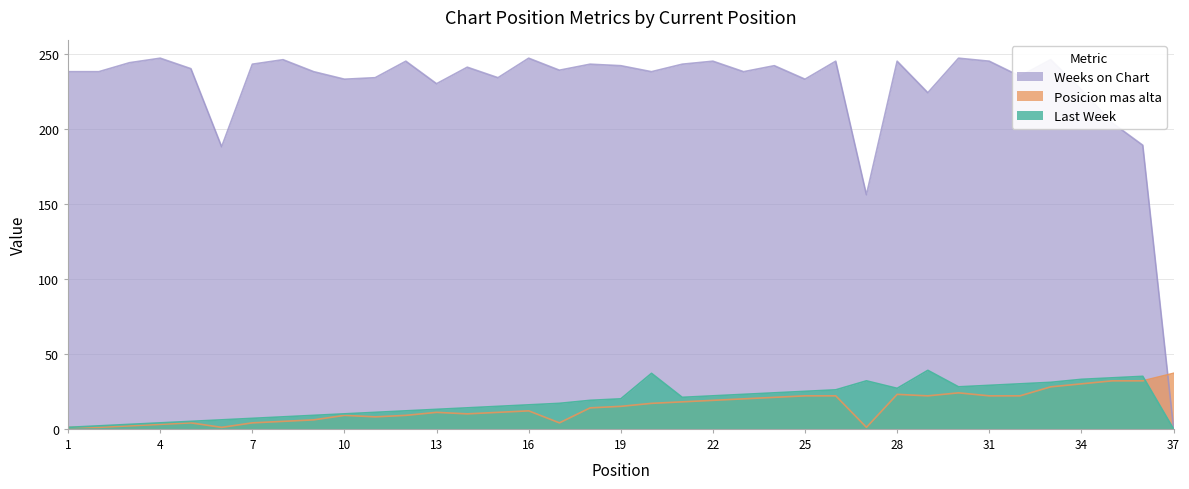

Which series has the largest total across all categories?

Weeks on Chart